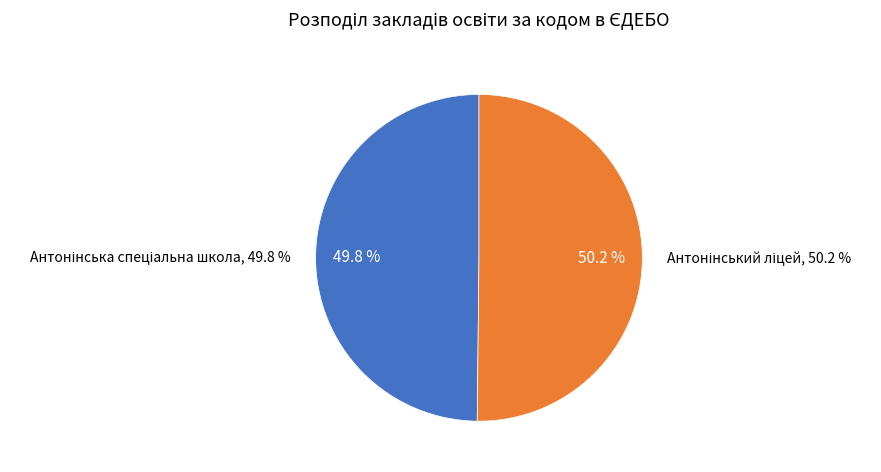

Is there a majority slice in this chart?

Yes